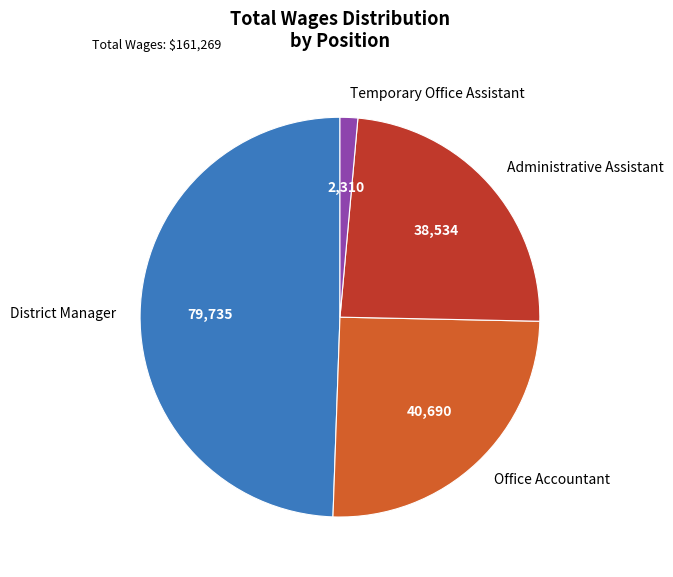

Rank the categories by value from lowest to highest.

Temporary Office Assistant, Administrative Assistant, Office Accountant, District Manager